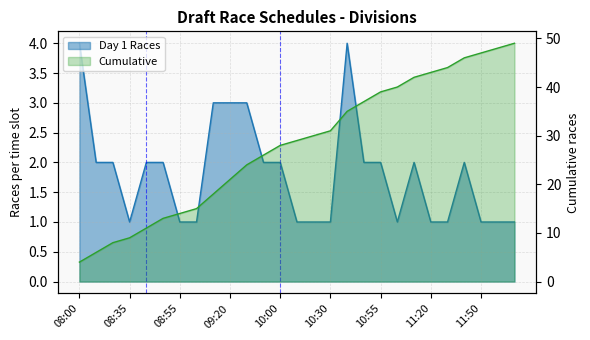

What position from the right is 10:15?

14